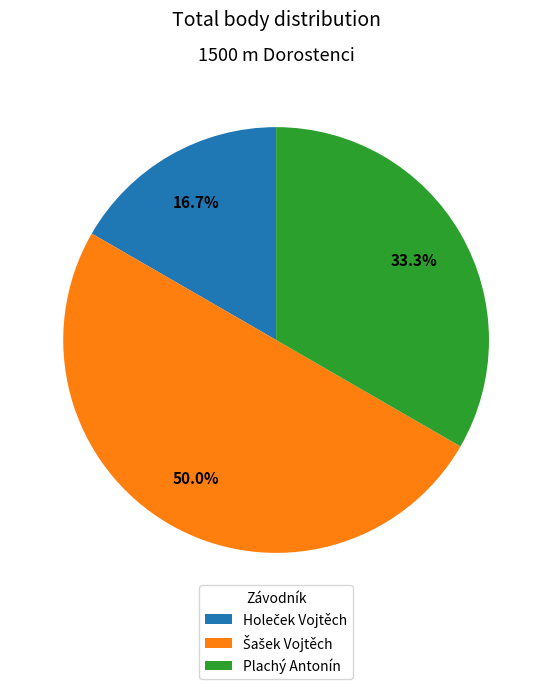

How many segments does this pie chart have?

3